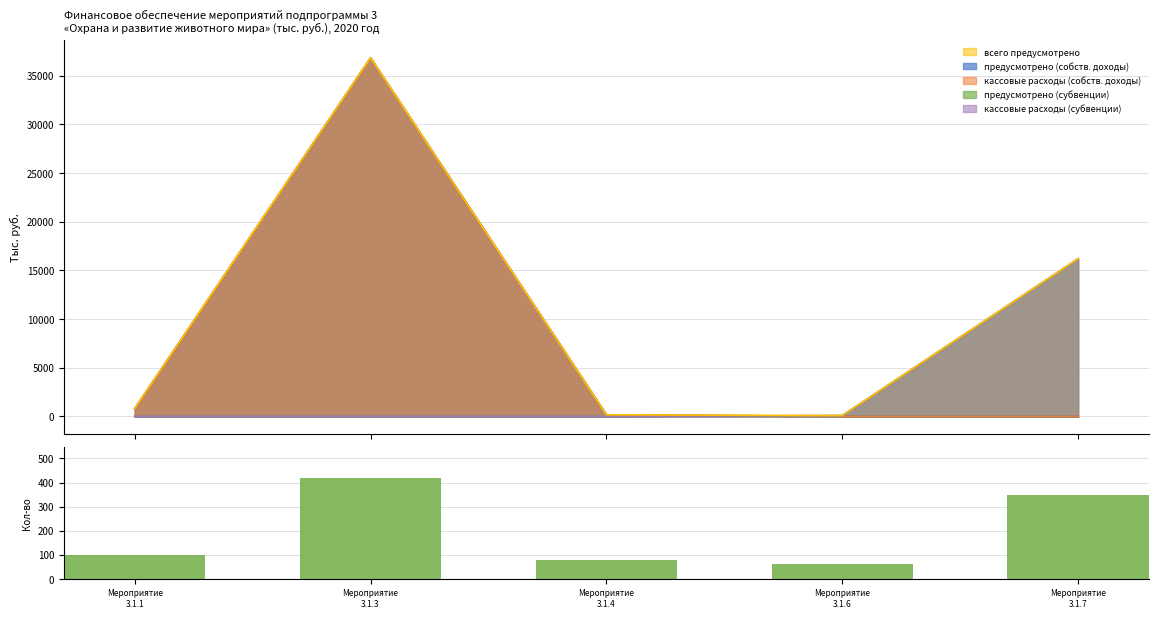

Reading left to right, what are all the values shown in this chart?

100	420	80	60	350